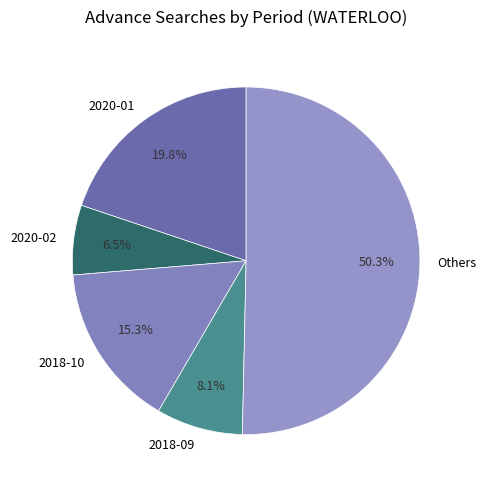

To the nearest percent, what is the difference between the largest and smallest slice percentages?

44%